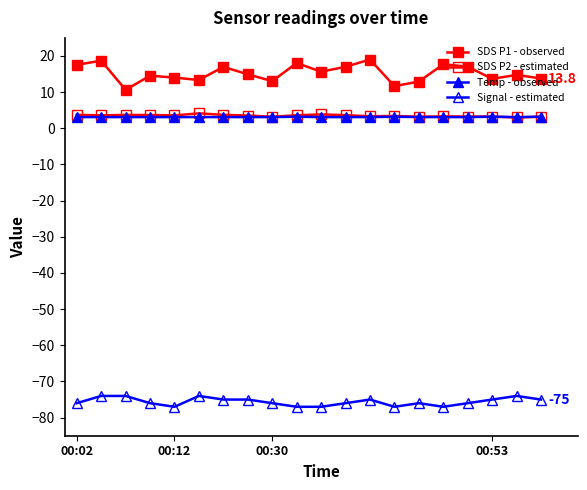

Reading left to right, transcribe all the data shown in this chart.

SDS P1 - observed: 17.6	18.7	10.6	14.6	14.0	13.3	17.0	14.9	13.1	18.1	15.7	17.0	19.0	11.7	12.9	17.7	17.1	13.7	14.8	13.8
SDS P2 - estimated: 3.7	3.6	3.7	3.7	3.6	4.1	3.7	3.5	3.2	3.6	3.9	3.6	3.3	3.4	3.2	3.3	3.2	3.2	3.0	3.2
Temp - observed: 3.1	3.1	3.1	3.1	3.1	3.1	3.1	3.1	3.1	3.2	3.1	3.1	3.1	3.2	3.1	3.1	3.1	3.2	3.1	3.2
Signal - estimated: -76.0	-74.0	-74.0	-76.0	-77.0	-74.0	-75.0	-75.0	-76.0	-77.0	-77.0	-76.0	-75.0	-77.0	-76.0	-77.0	-76.0	-75.0	-74.0	-75.0